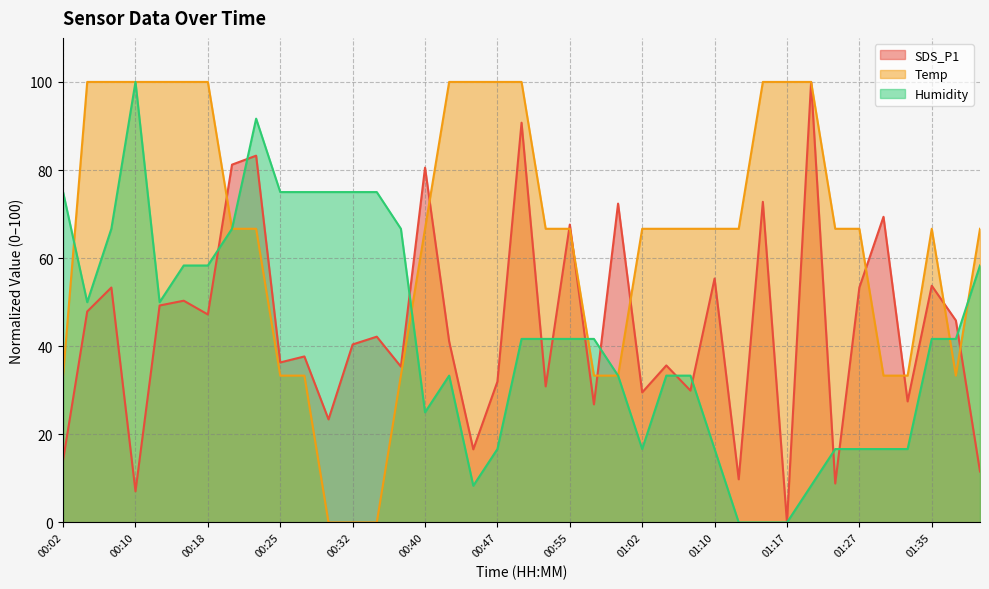

List the series in order of their peak value, lowest first.

SDS_P1, Temp, Humidity